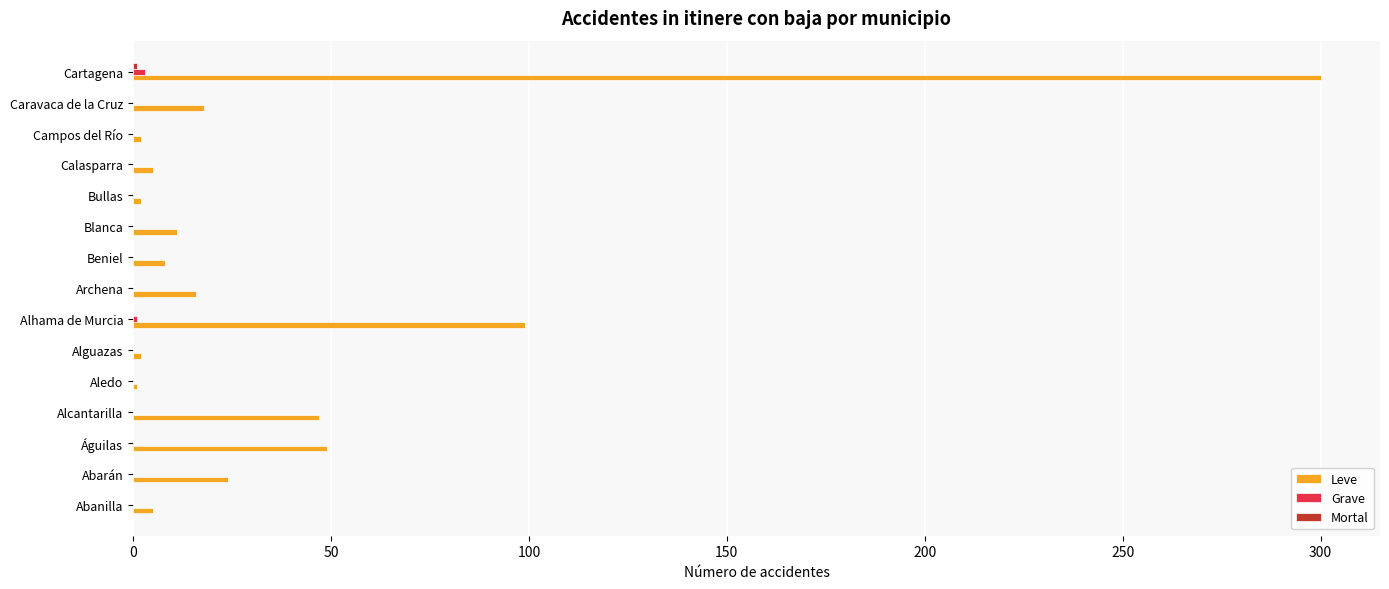

Which category has the highest value across all series?

Cartagena